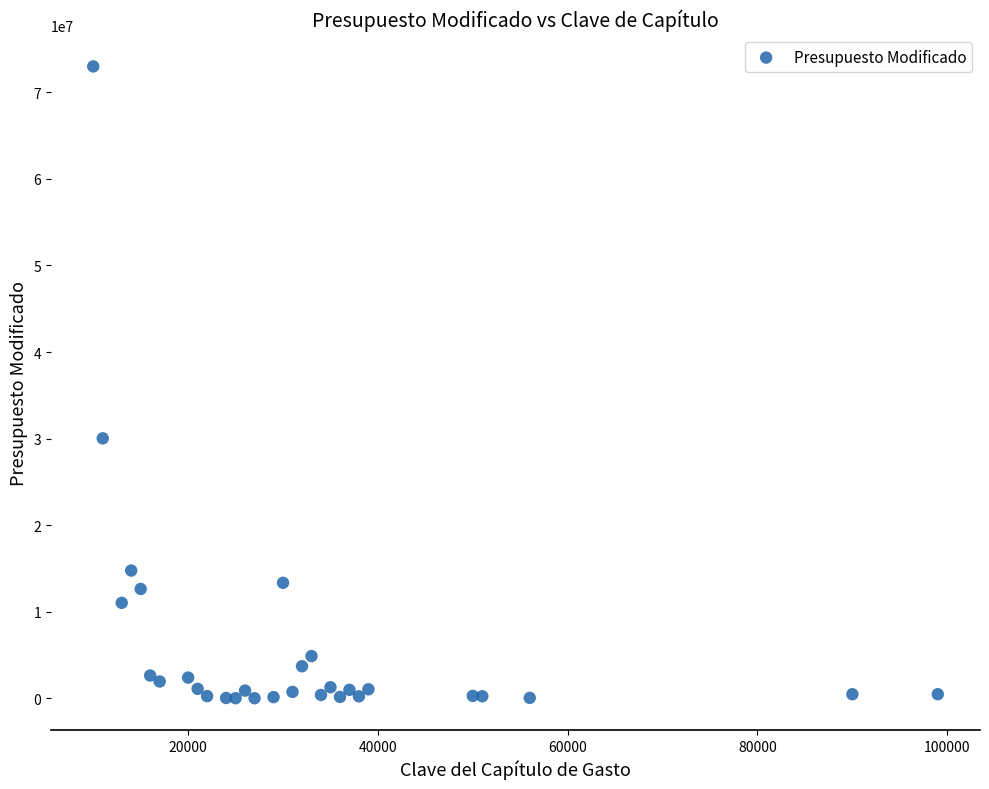

What is the range of X values (max minus min)?

89000.0